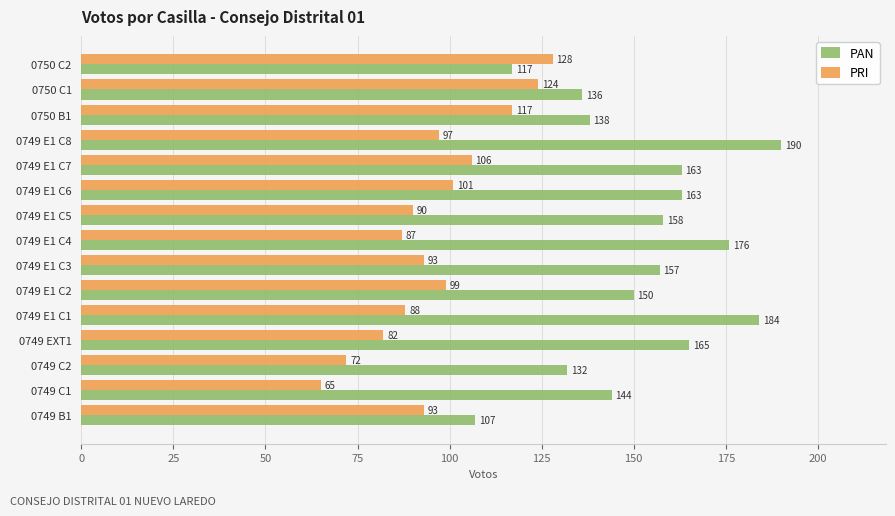

What is the difference between the second highest and minimum values in the PRI series?

59